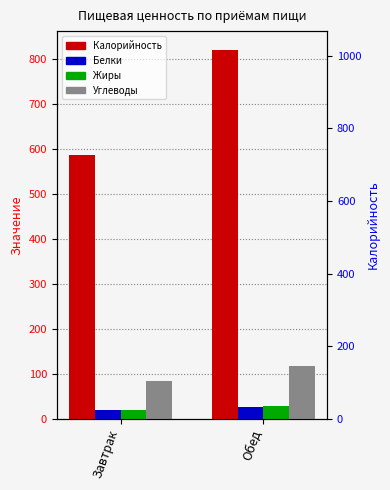

Which series has the largest total across all categories?

Калорийность